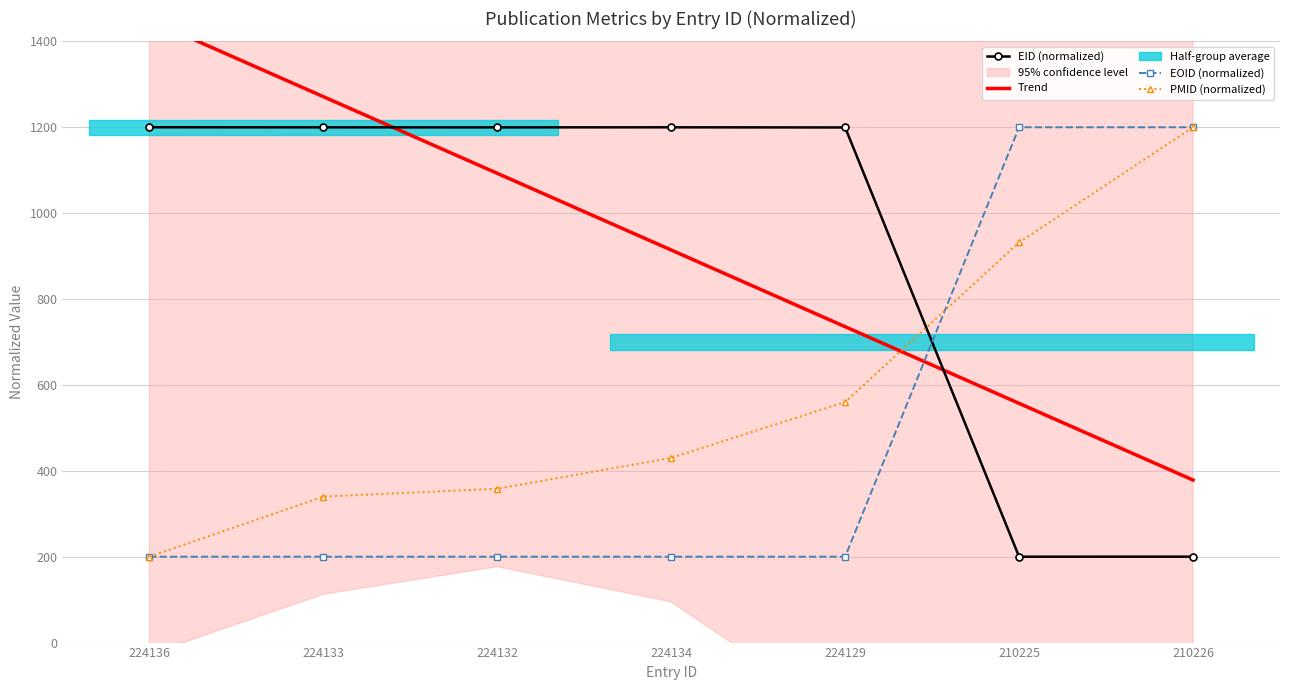

How many data points in EID (normalized) are above 1199?

5